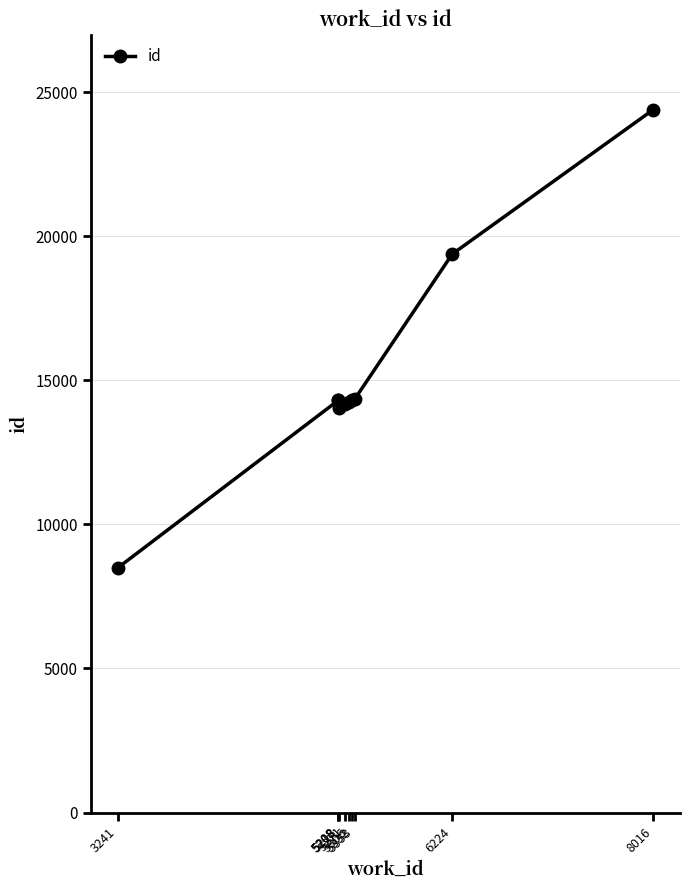

What is the value of the 6th point from the left?

14241